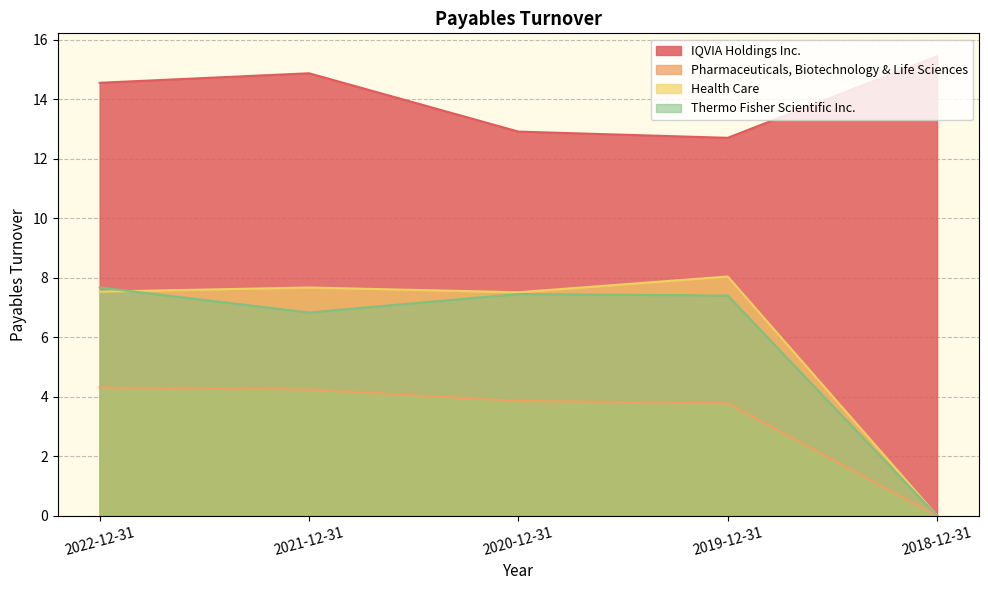

List the labels in order of IQVIA Holdings Inc. value, smallest first.

2019-12-31, 2020-12-31, 2022-12-31, 2021-12-31, 2018-12-31